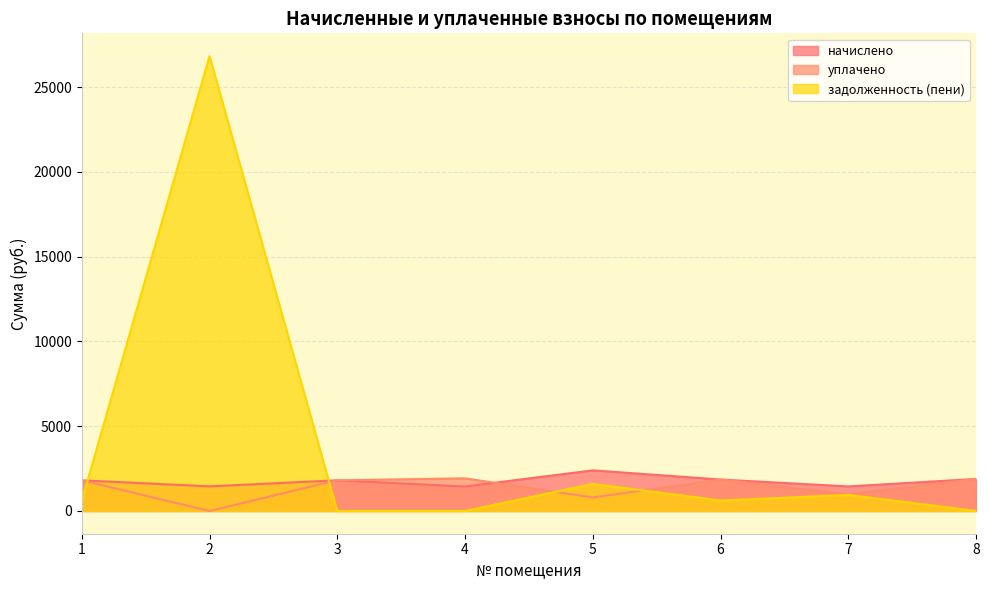

What is the value of the уплачено point at the 1st from the left?

1807.3